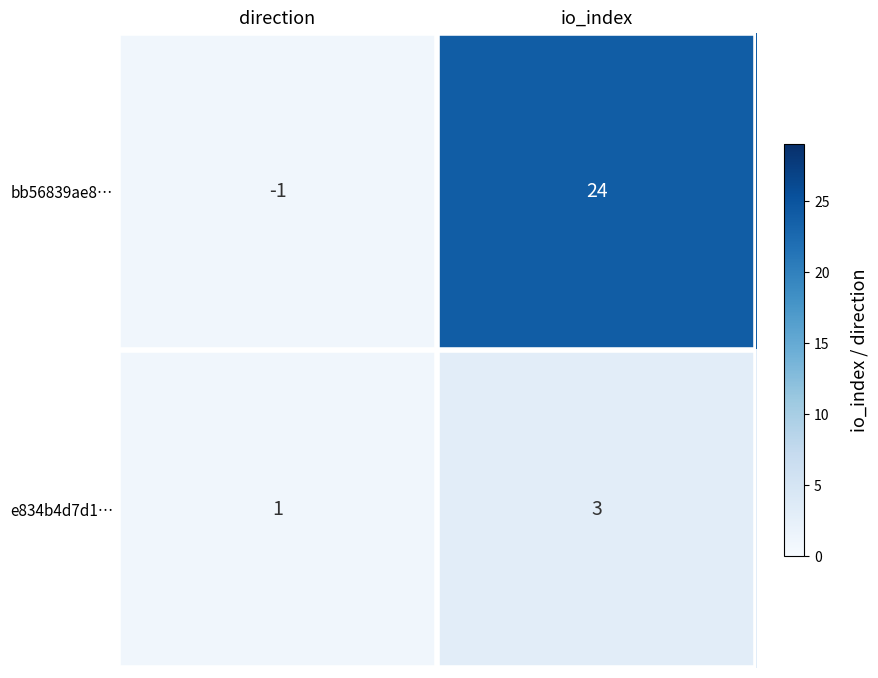

What is the maximum value for bb56839ae8…?

24